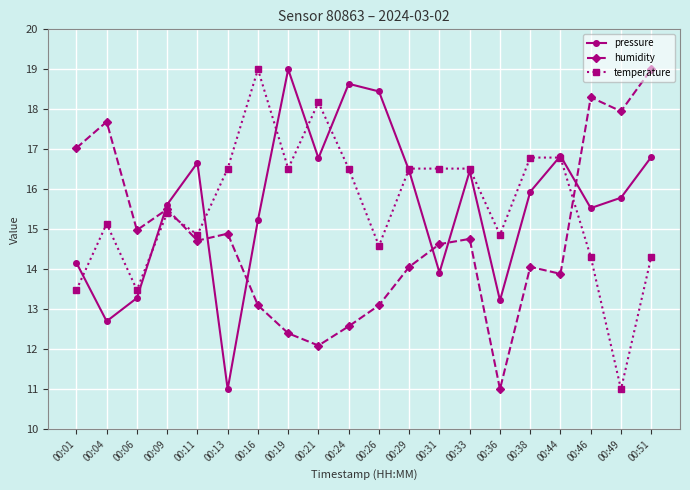

Reading left to right, list all the values displayed in this chart.

pressure: 14.2	12.7	13.3	15.6	16.7	11.0	15.2	19.0	16.8	18.6	18.4	16.5	13.9	16.5	13.2	15.9	16.8	15.5	15.8	16.8
humidity: 17.0	17.7	15.0	15.5	14.7	14.9	13.1	12.4	12.1	12.6	13.1	14.1	14.6	14.8	11.0	14.1	13.9	18.3	18.0	19.0
temperature: 13.5	15.1	13.5	15.4	14.9	16.5	19.0	16.5	18.2	16.5	14.6	16.5	16.5	16.5	14.9	16.8	16.8	14.3	11.0	14.3